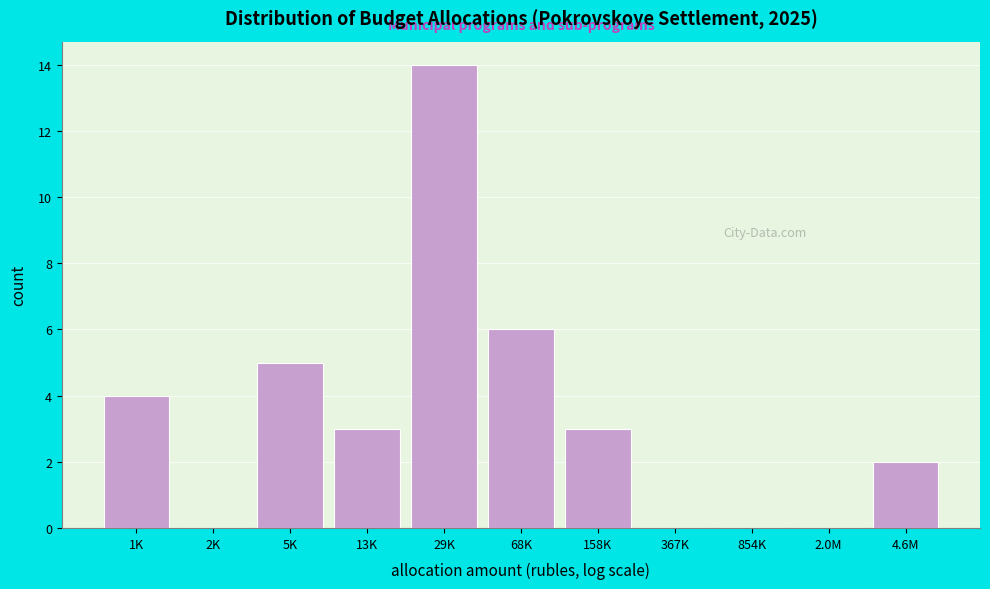

Reading right to left, list all the values displayed in this chart.

4.6M=2	2.0M=0	854K=0	367K=0	158K=3	68K=6	29K=14	13K=3	5K=5	2K=0	1K=4